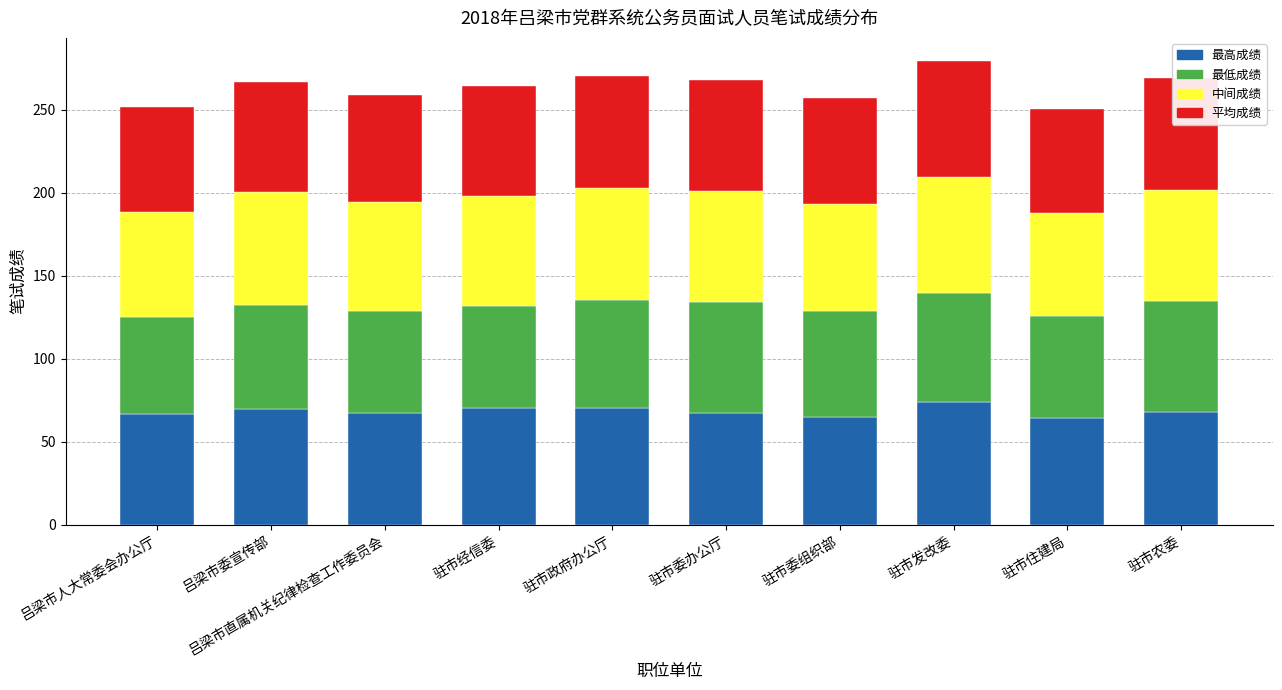

What is the total value across all series at 驻市经信委?

264.4